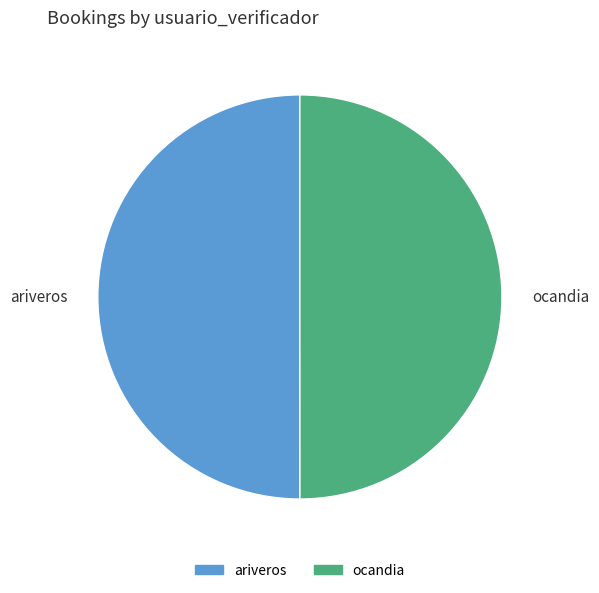

Is the sum of ocandia and ariveros greater than half?

Yes